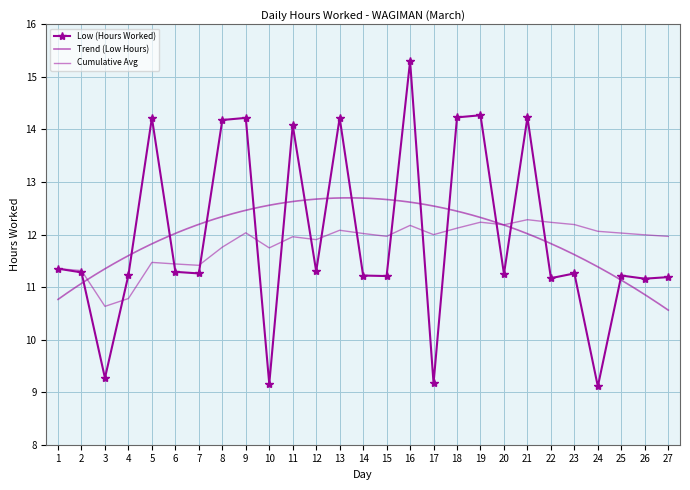

What is the sum of all values?

323.1